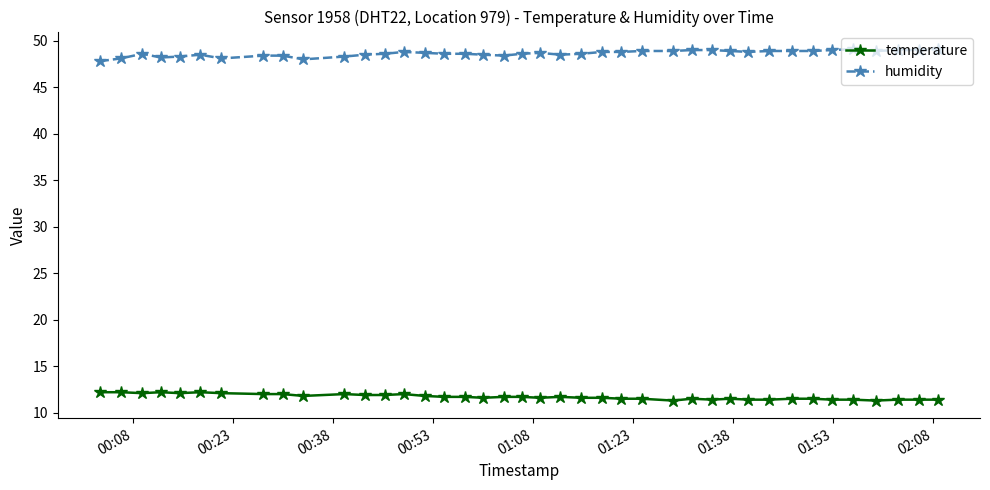

How many lines are shown in the chart?

2